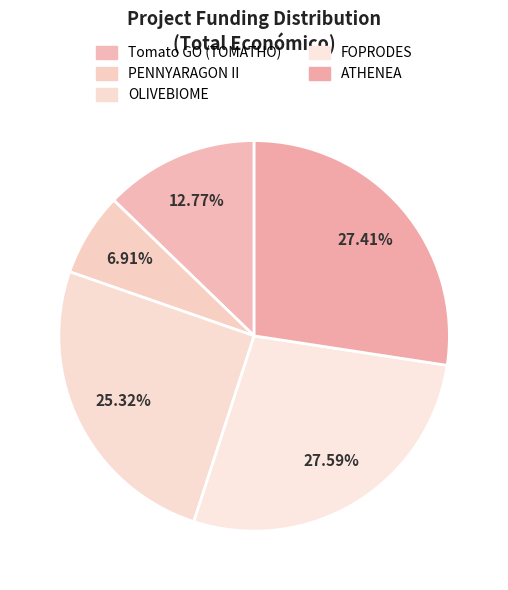

Is ATHENEA the majority of the pie?

No